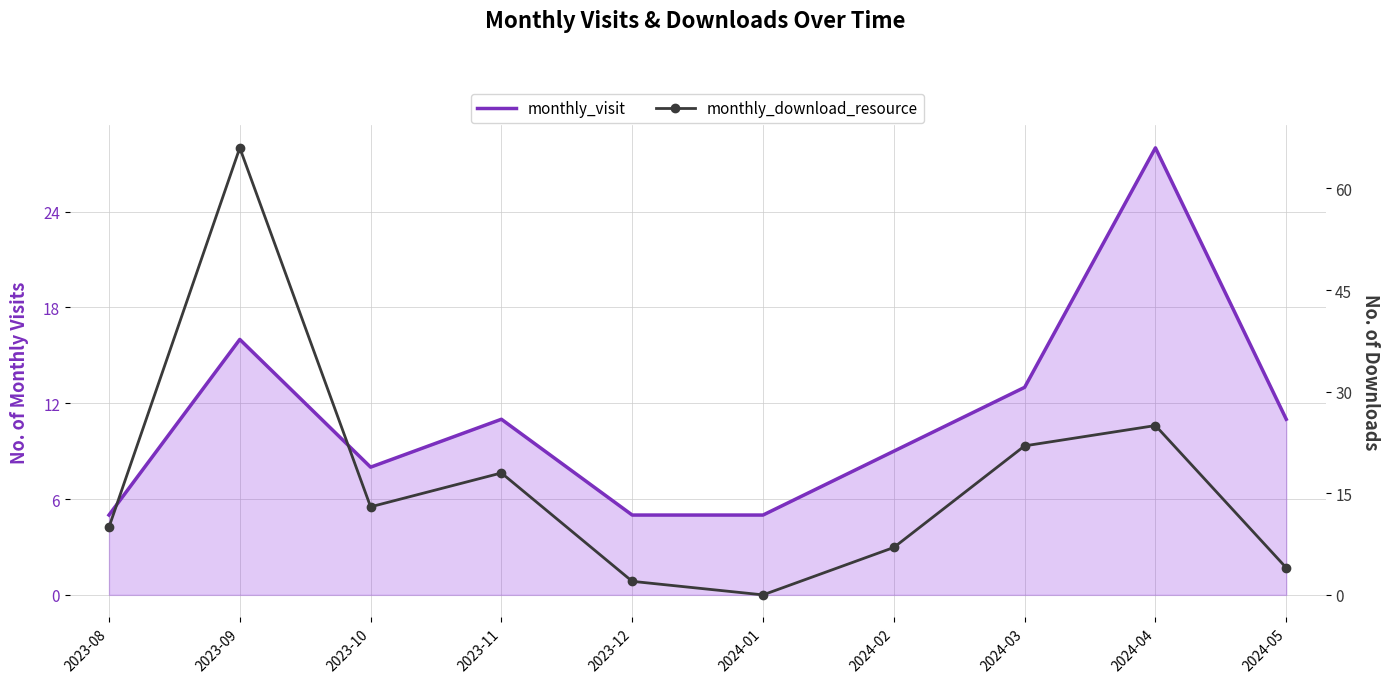

Which label corresponds to the smallest value in the chart?

2024-01